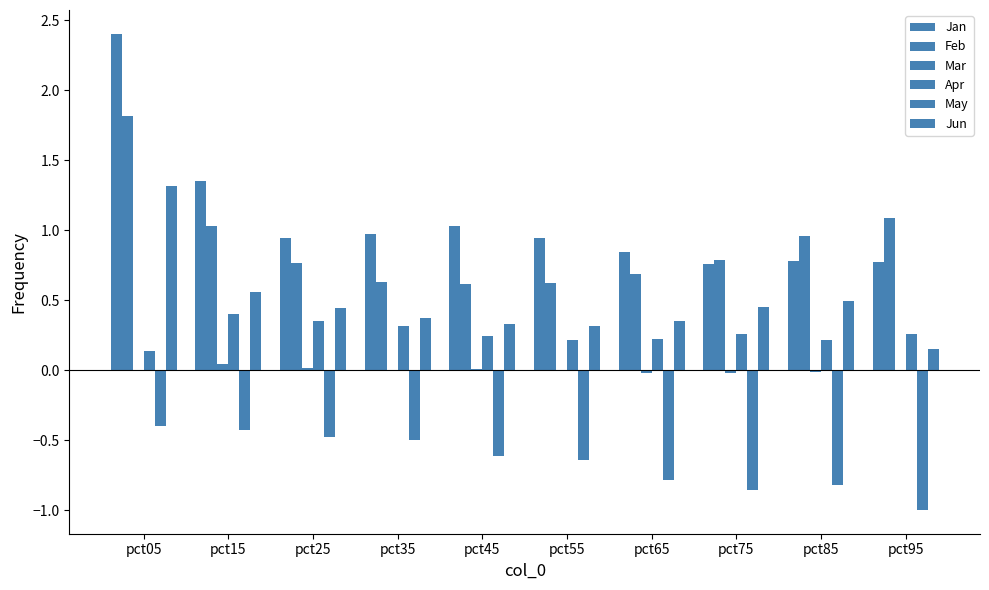

What value does the Apr series have at pct75?

0.3